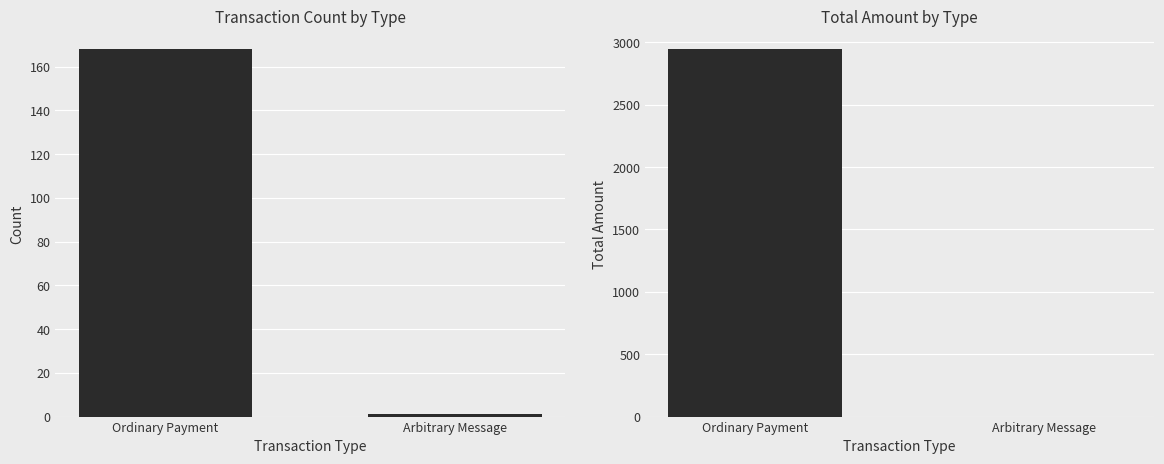

What is the highest value of the Ordinary Payment series?

168.0